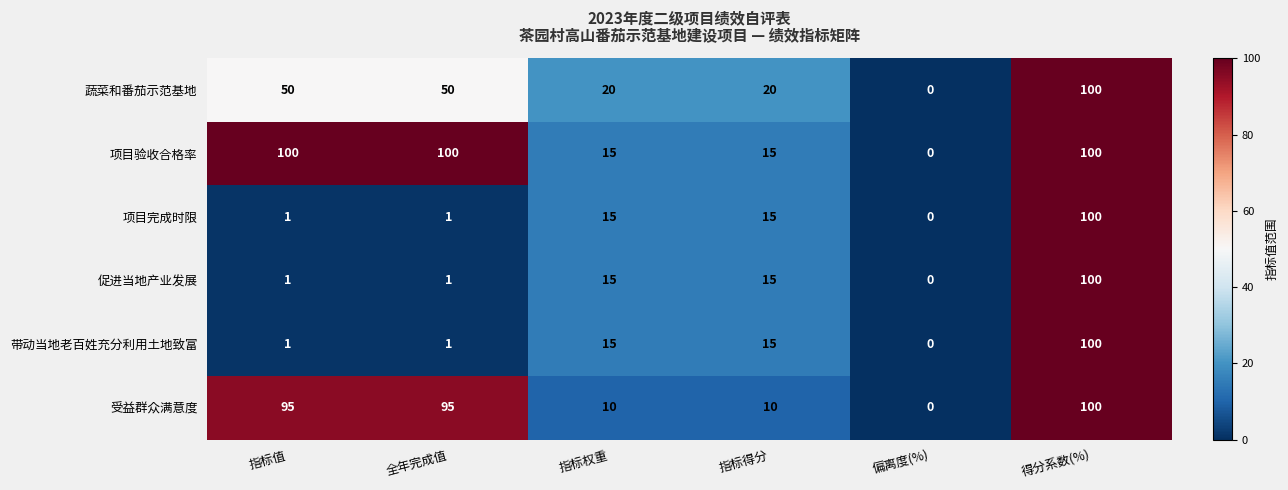

At which label does 受益群众满意度 reach its peak?

得分系数(%)